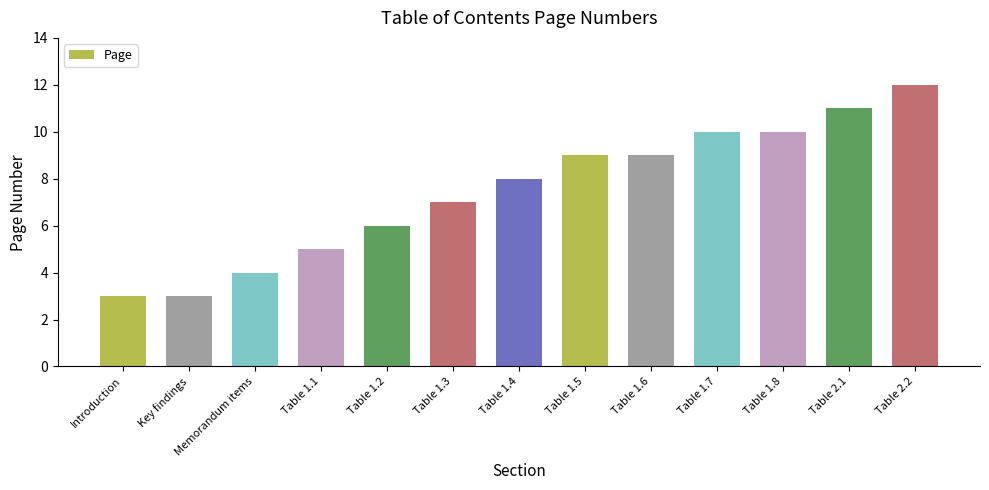

Reading right to left, transcribe all the data shown in this chart.

Table 2.2=12	Table 2.1=11	Table 1.8=10	Table 1.7=10	Table 1.6=9	Table 1.5=9	Table 1.4=8	Table 1.3=7	Table 1.2=6	Table 1.1=5	Memorandum items=4	Key findings=3	Introduction=3